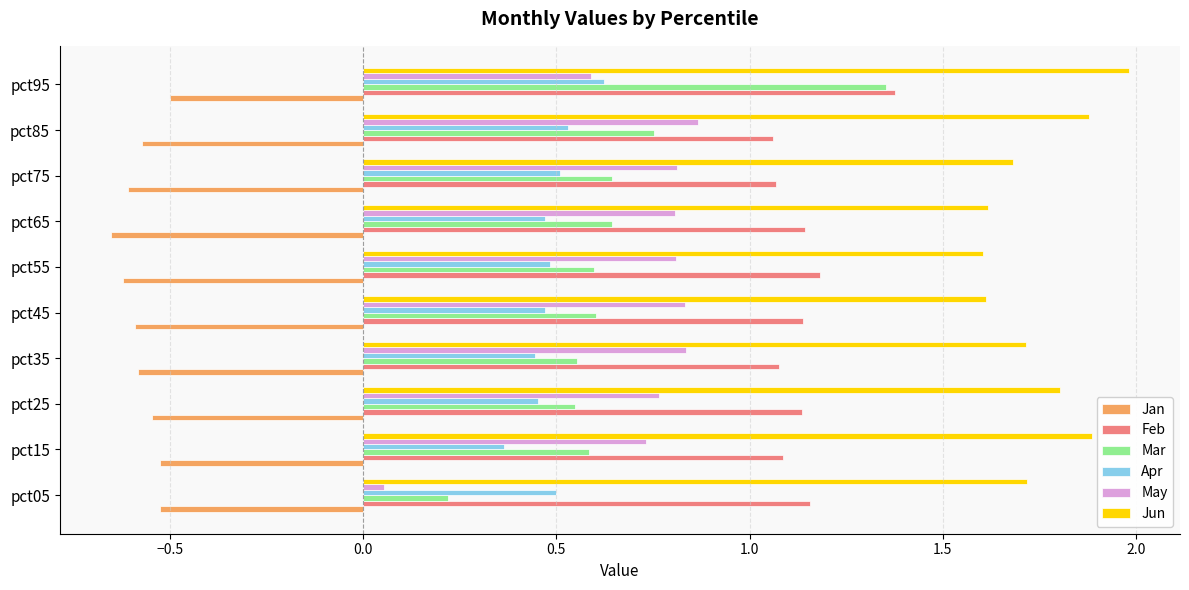

What is the difference between the highest and lowest values at pct95?

2.5